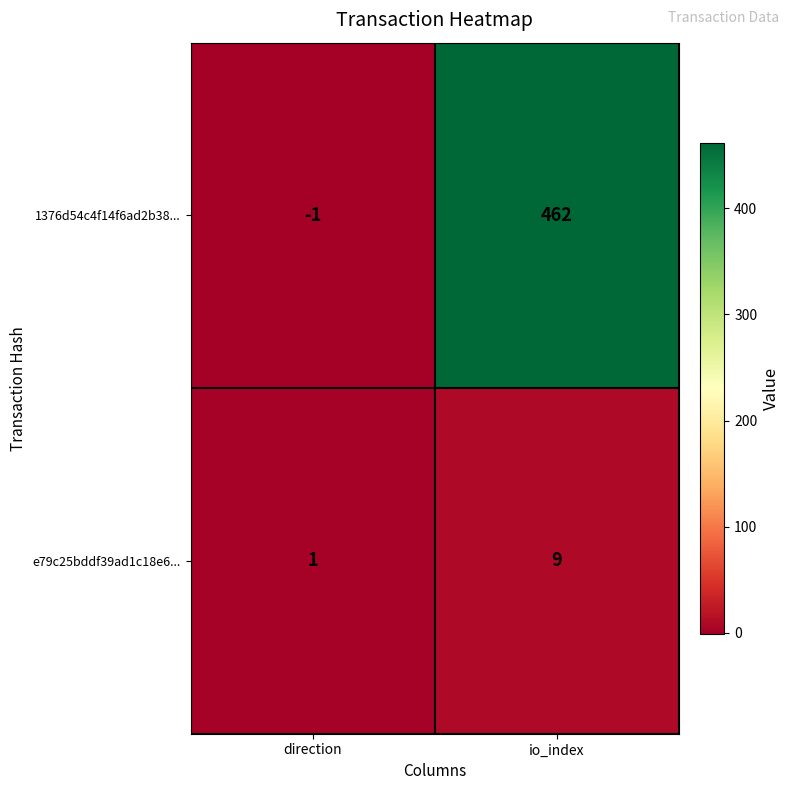

How many distinct data groups are displayed?

2